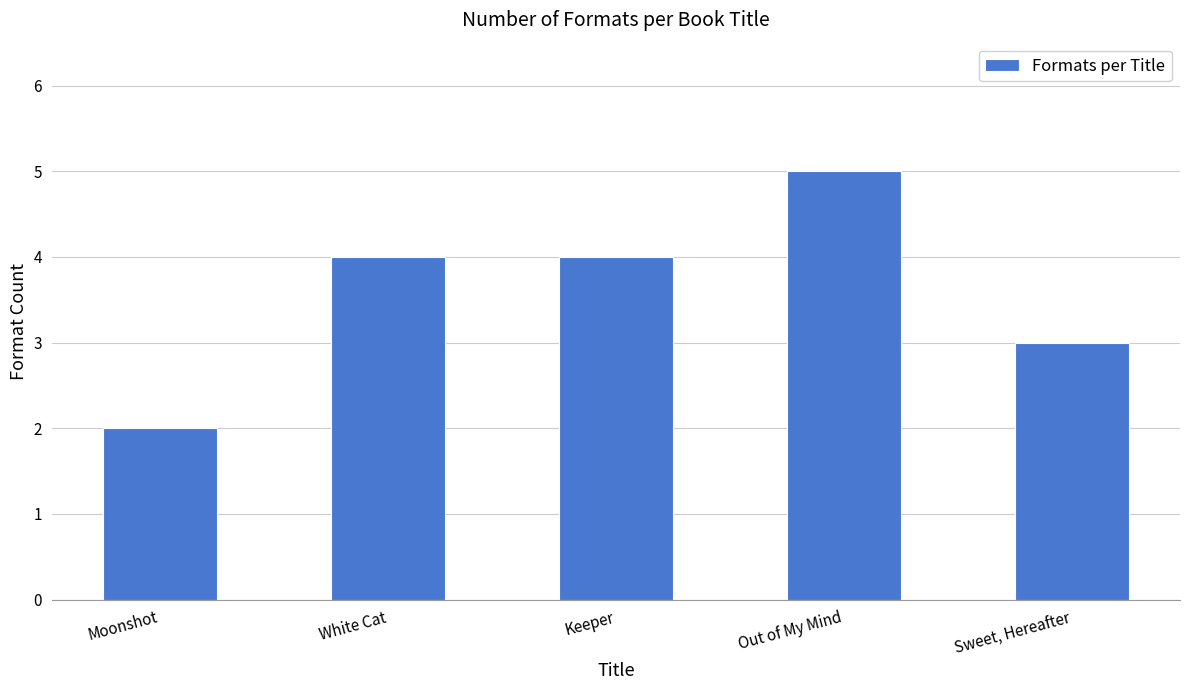

What is the difference between the values at Sweet, Hereafter and Keeper?

1